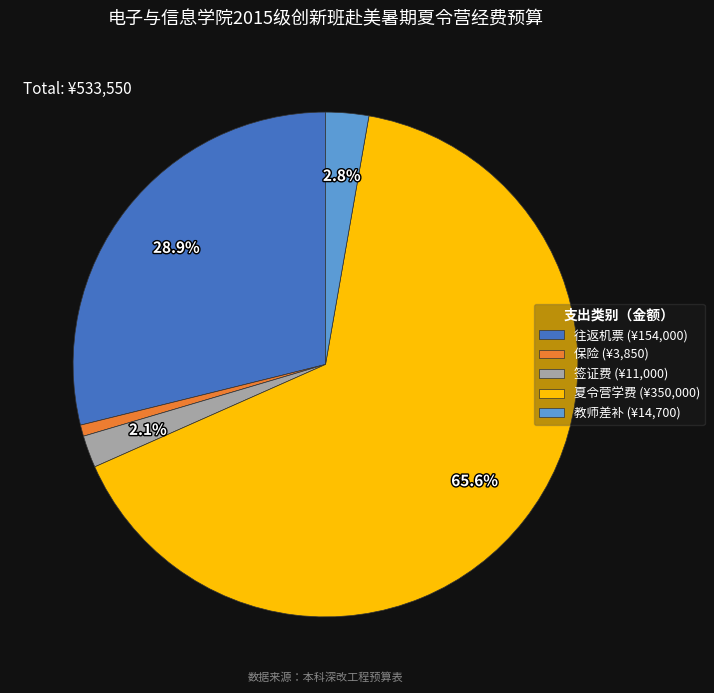

Which slice represents more than half of the pie?

夏令营学费